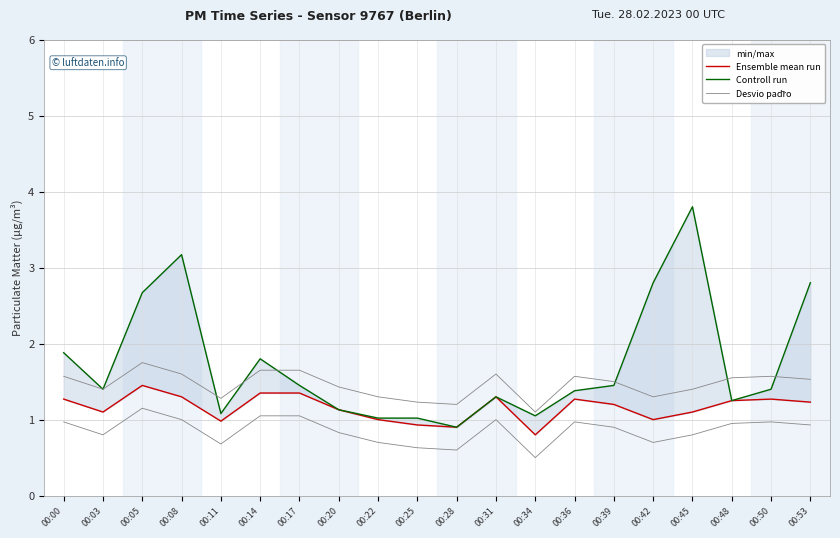

What is the sum of the Desvio padr̃o values at 00:20 and 00:39?

2.9